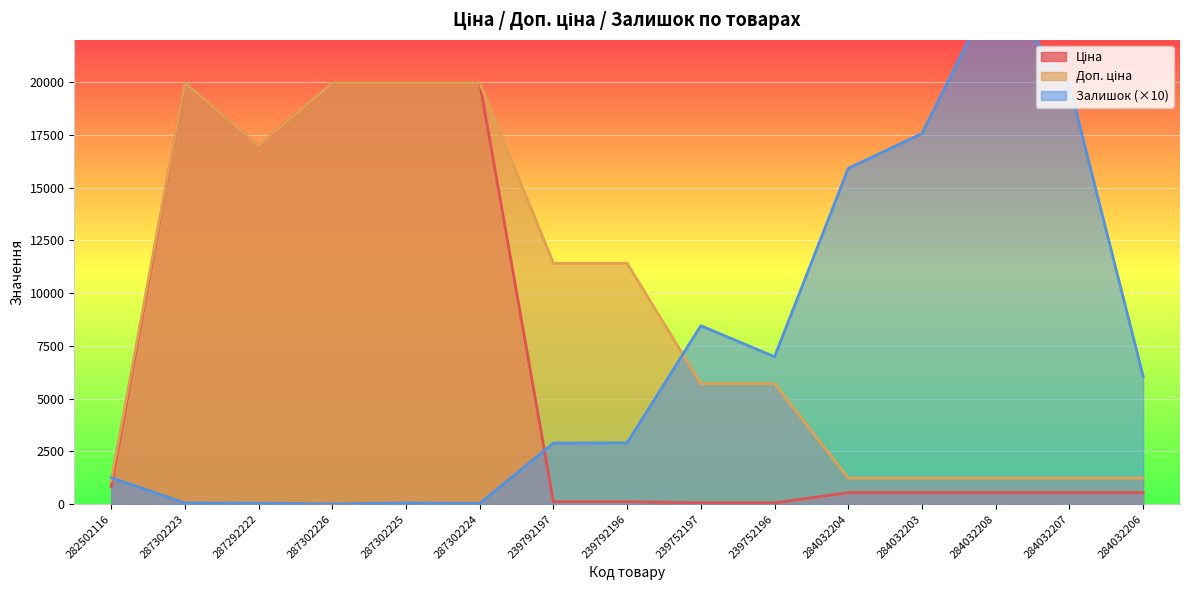

What position from the right is 239792196?

8